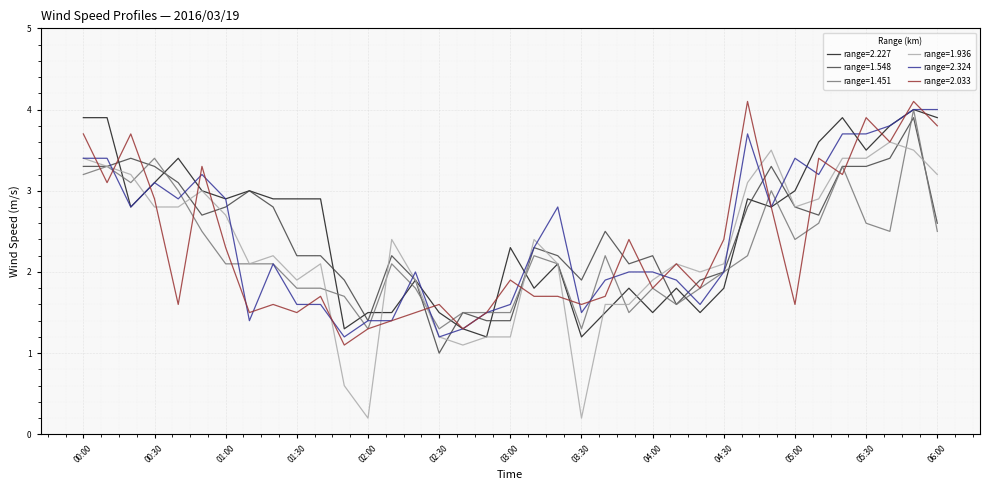

What is the maximum value shown in the chart?

4.1